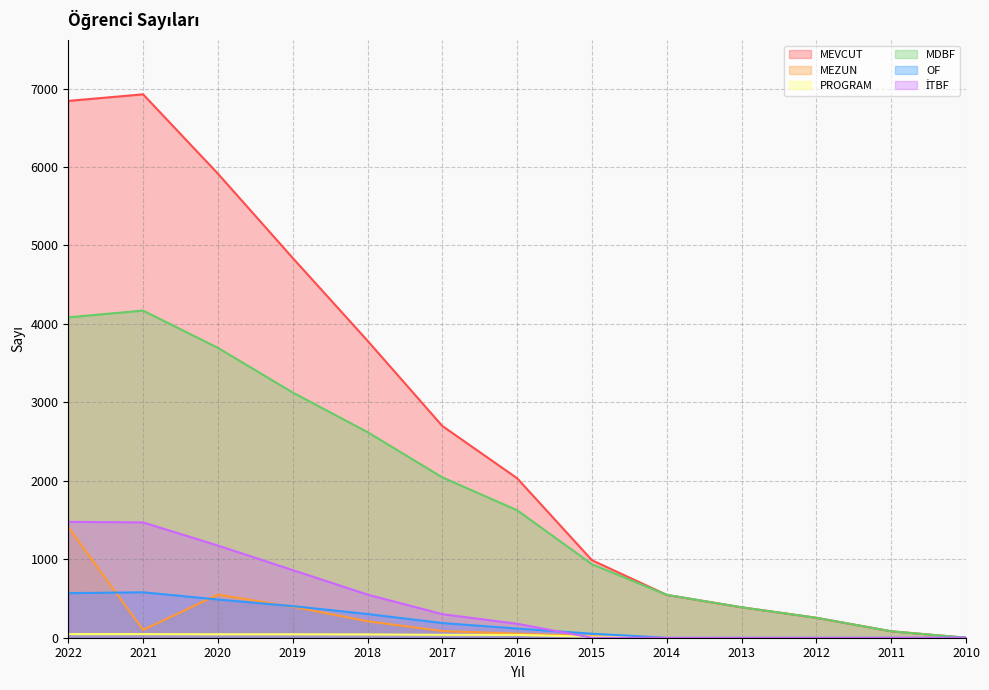

At which category does MEZUN reach its first local peak?

2020